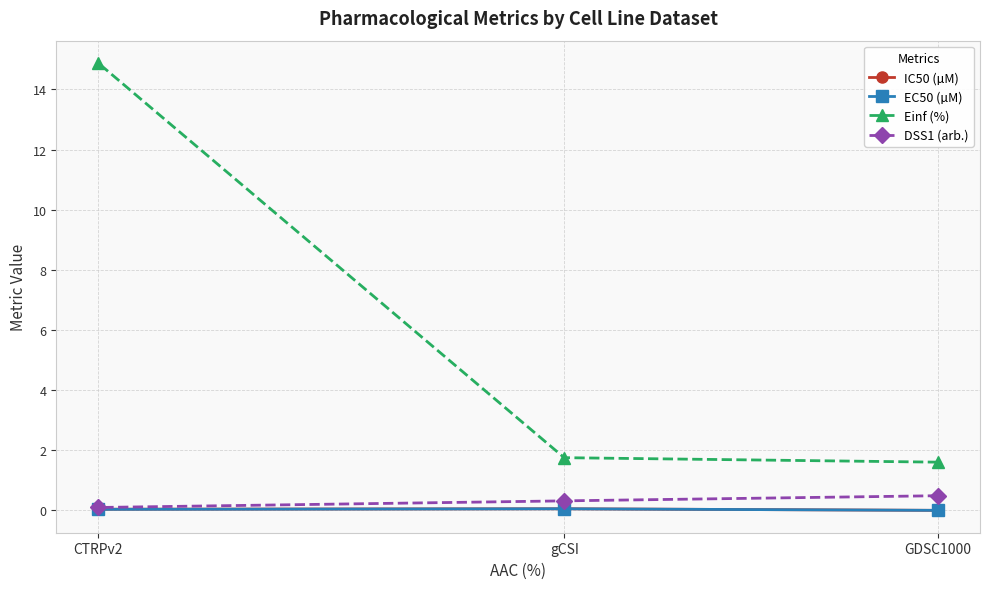

At how many categories does at least one series exceed 9?

1